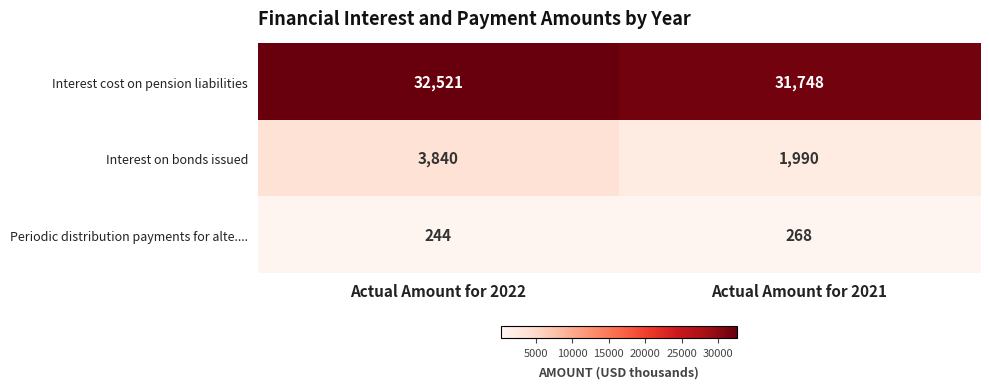

What is the minimum value shown in the chart?

244